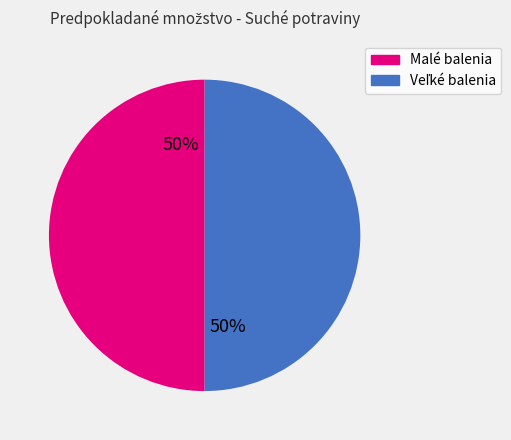

To the nearest percent, what is the average slice percentage?

50%